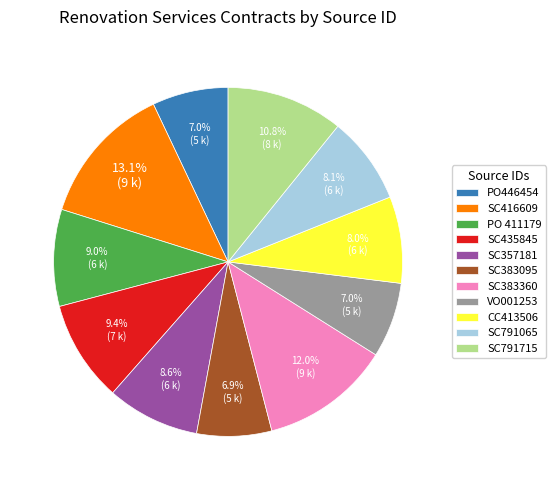

To the nearest percent, what percentage of the pie is CC413506?

8%